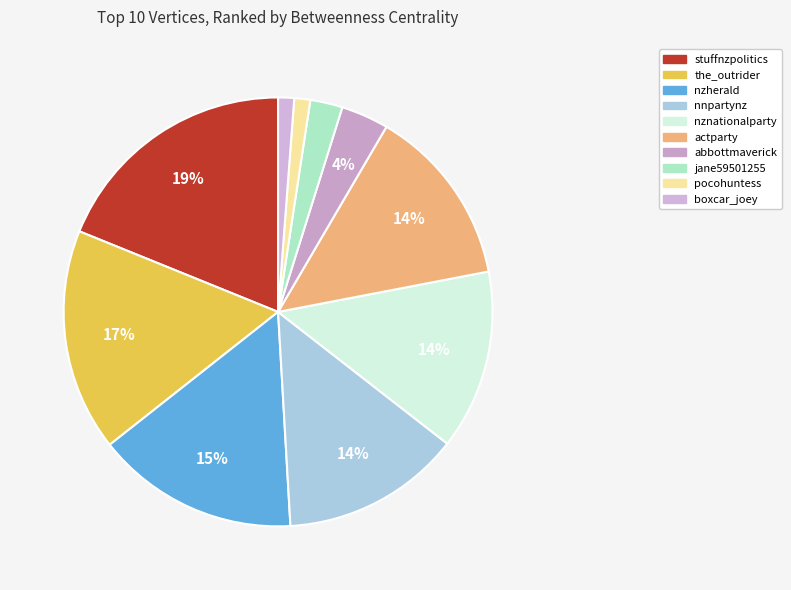

Is it true that boxcar_joey is 11% of the pie?

False